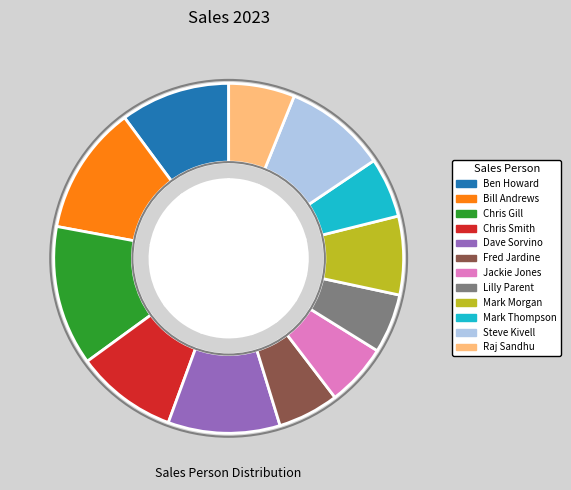

To the nearest percent, what percentage of the pie is Bill Andrews?

12%